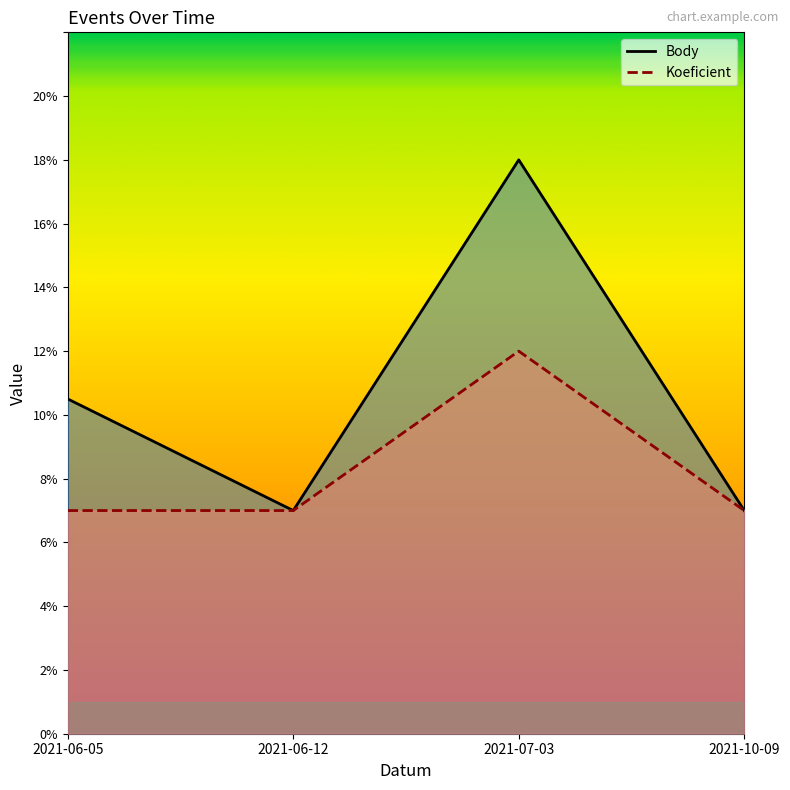

Rank the series by their maximum value, from highest to lowest.

Body, Koeficient